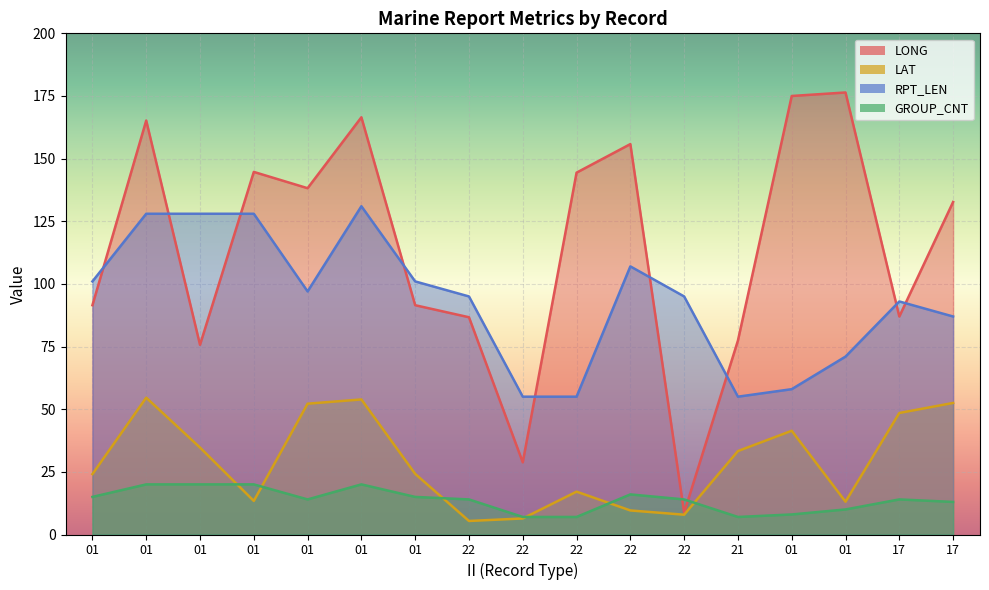

Which series ends up on top after the final intersection of LAT and GROUP_CNT?

LAT